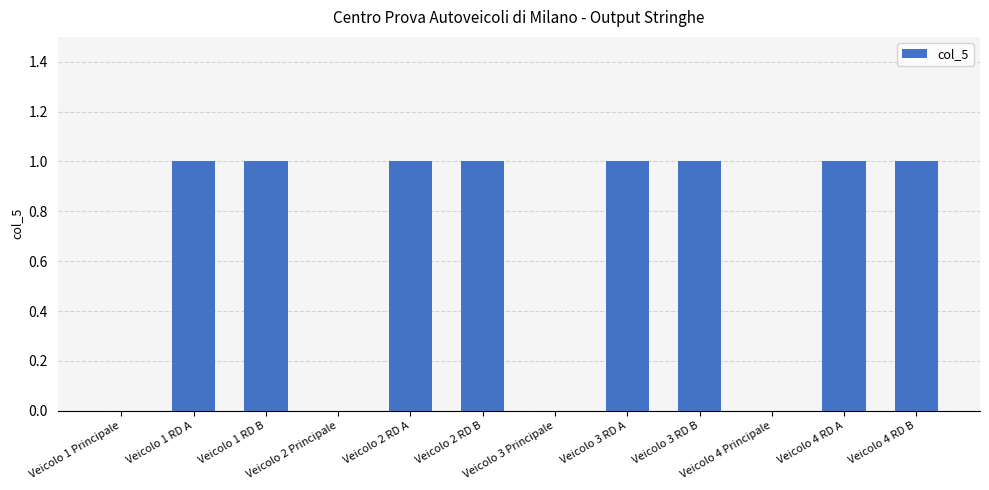

What is the sum of all values?

8